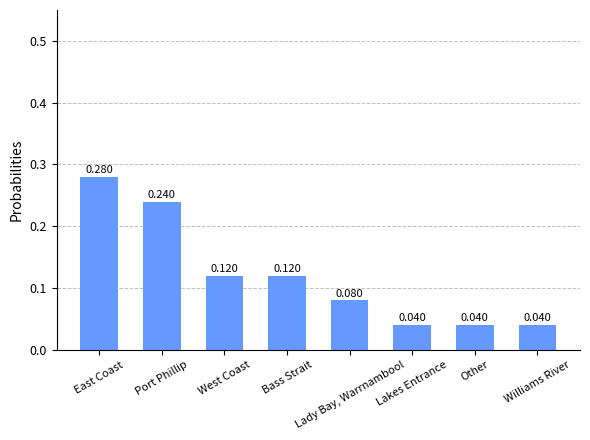

What is the sum of the values at Other and West Coast?

0.2